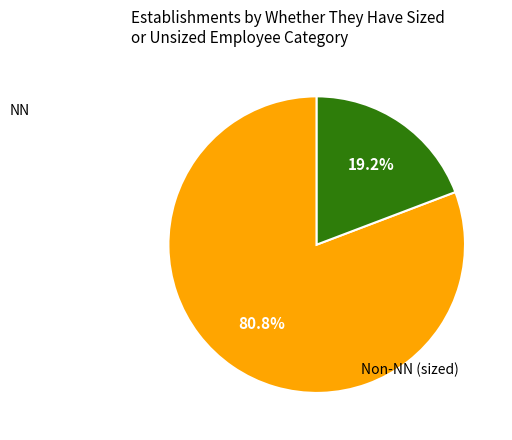

Is there any slice that represents more than half of the pie?

Yes